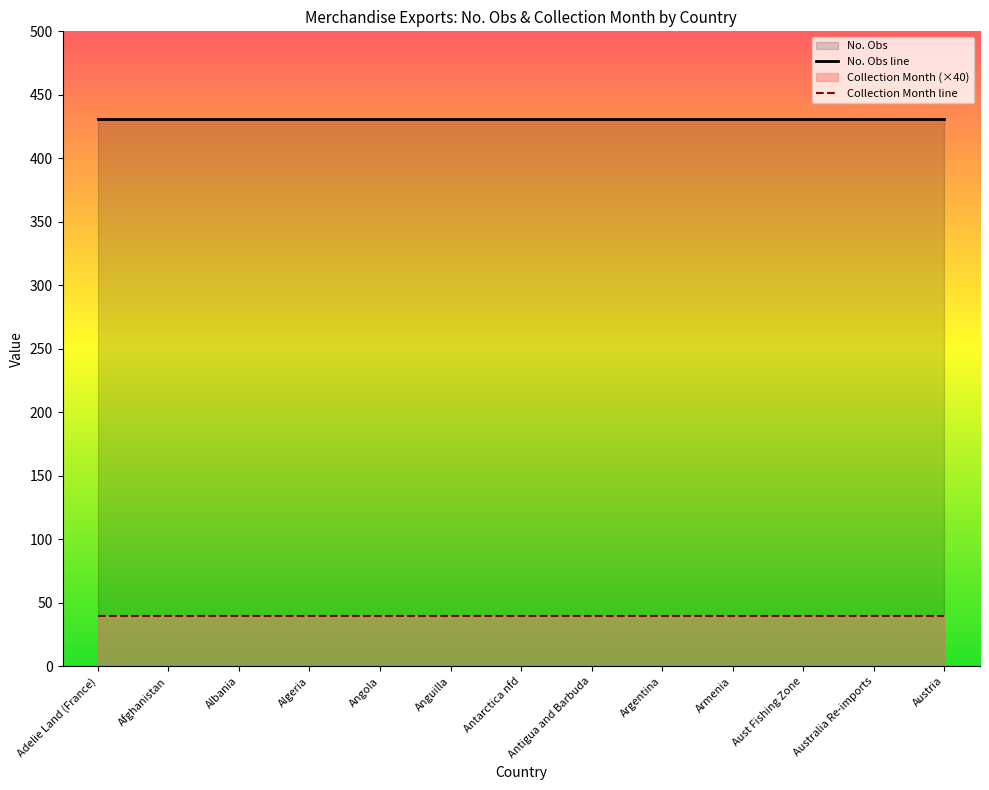

True or false: Collection Month line has more than 2 interior local peaks.

False